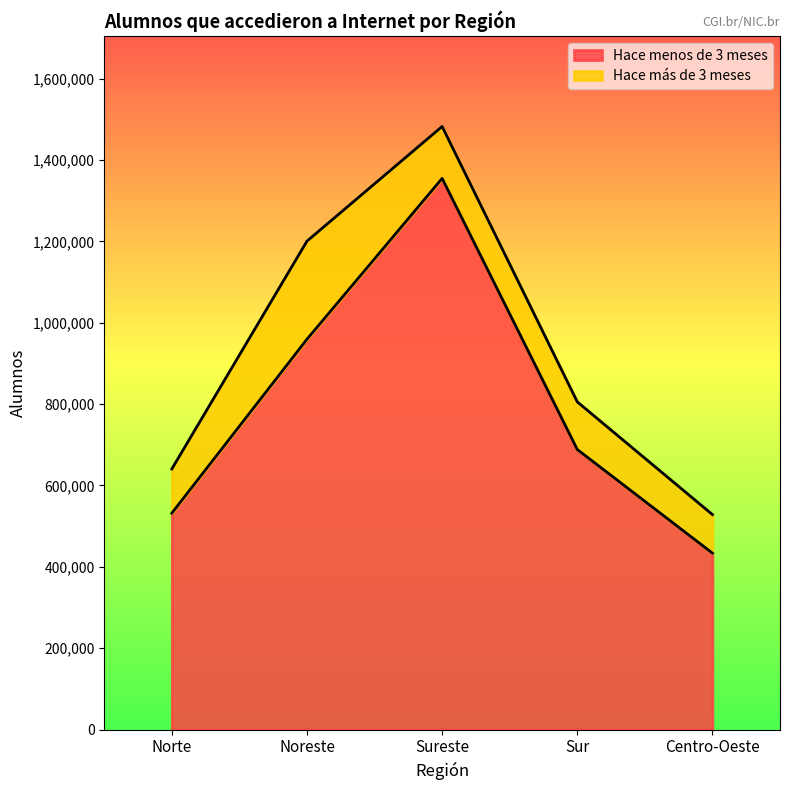

Reading right to left, what are all the values shown in this chart?

Centro-Oeste=433732	Sur=688377	Sureste=1354618	Noreste=959461	Norte=532026